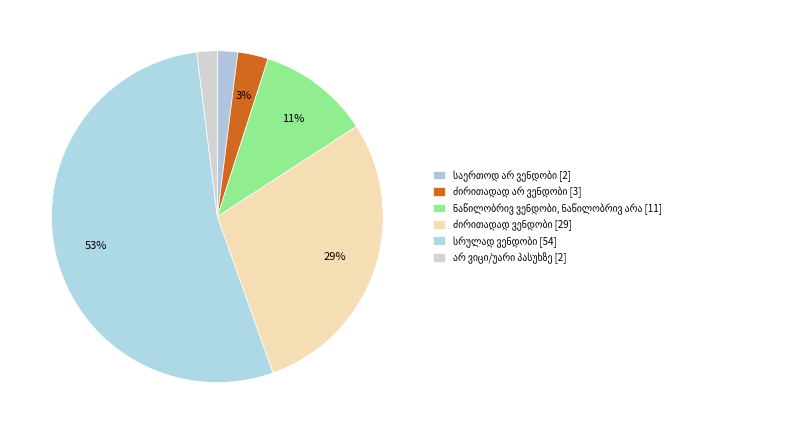

What is the change in value from ძირითადად ვენდობი to არ ვიცი/უარი პასუხზე?

-27